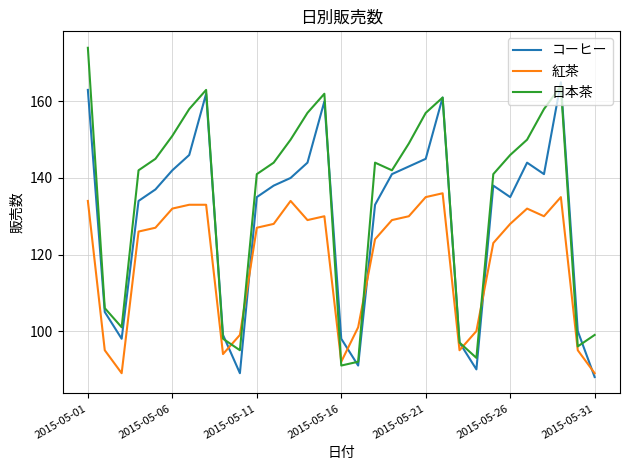

Which series has the widest spread of values?

日本茶